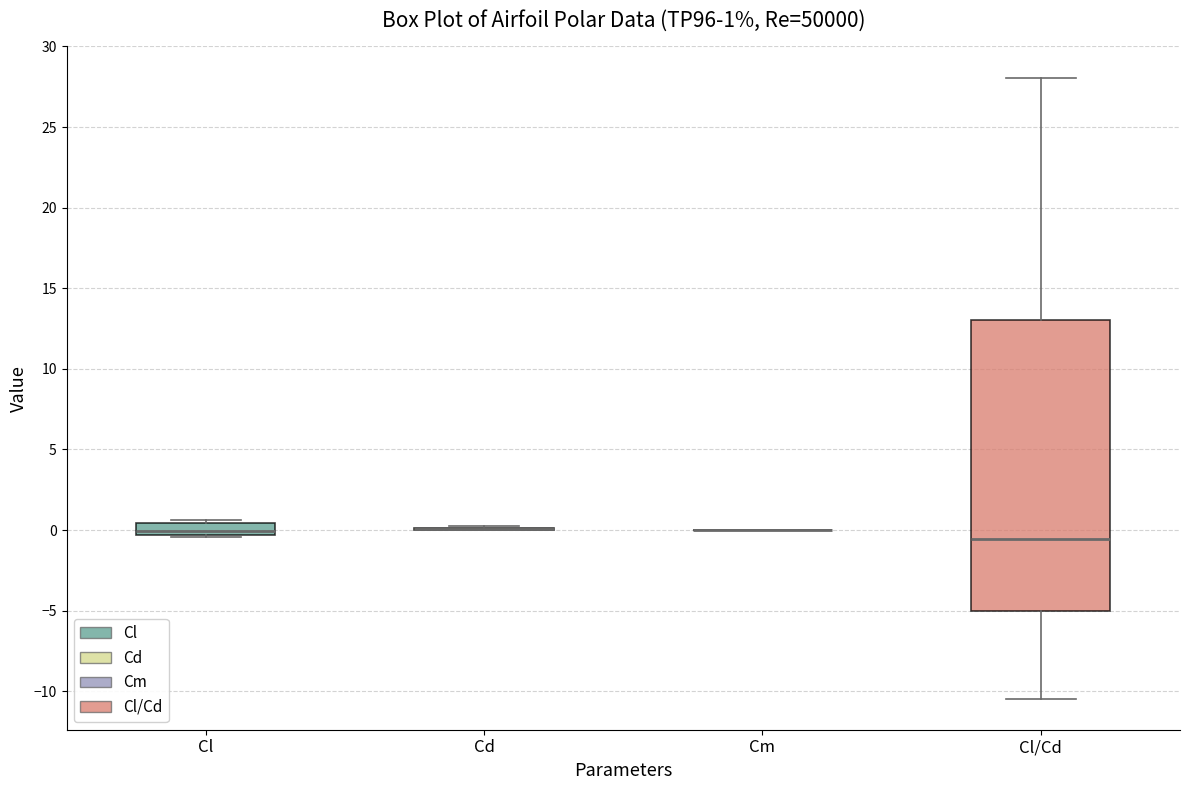

Which box is the tallest, from its lower edge to its upper edge?

Cl/Cd